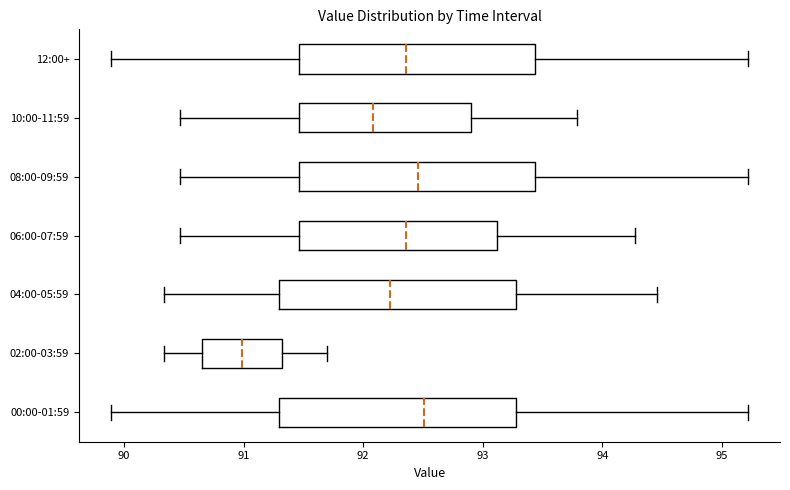

Which box's median line is the furthest to the left?

02:00-03:59